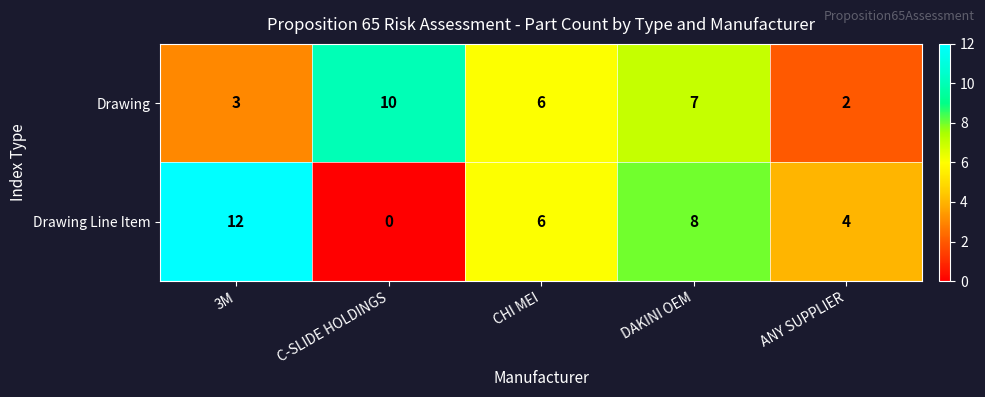

Reading right to left, list all the values displayed in this chart.

Drawing: ANY SUPPLIER=2	DAKINI OEM=7	CHI MEI=6	C-SLIDE HOLDINGS=10	3M=3
Drawing Line Item: ANY SUPPLIER=4	DAKINI OEM=8	CHI MEI=6	C-SLIDE HOLDINGS=0	3M=12